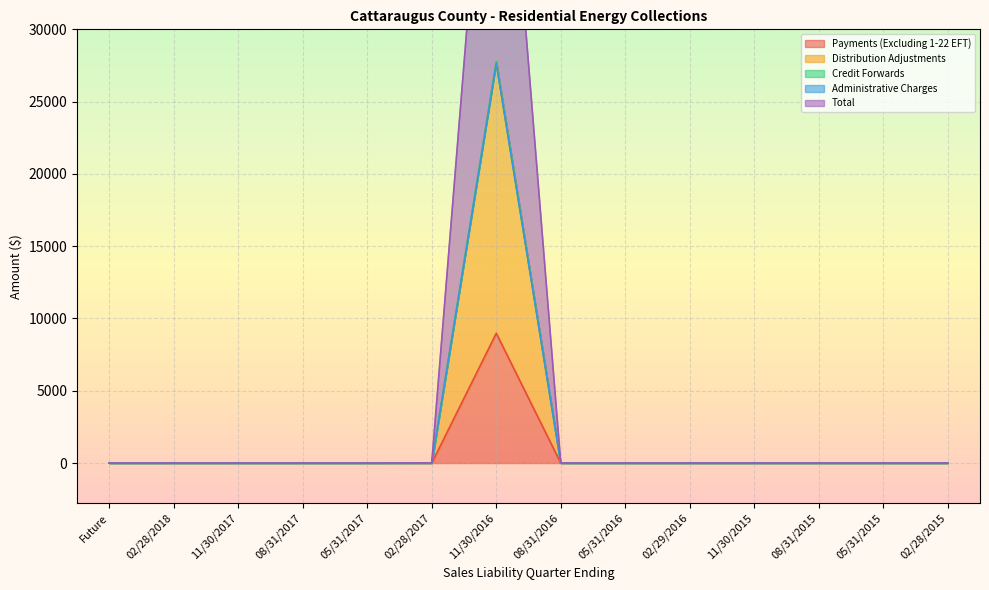

Is it true that Payments (Excluding 1-22 EFT) equals 0.0 at 08/31/2016?

True